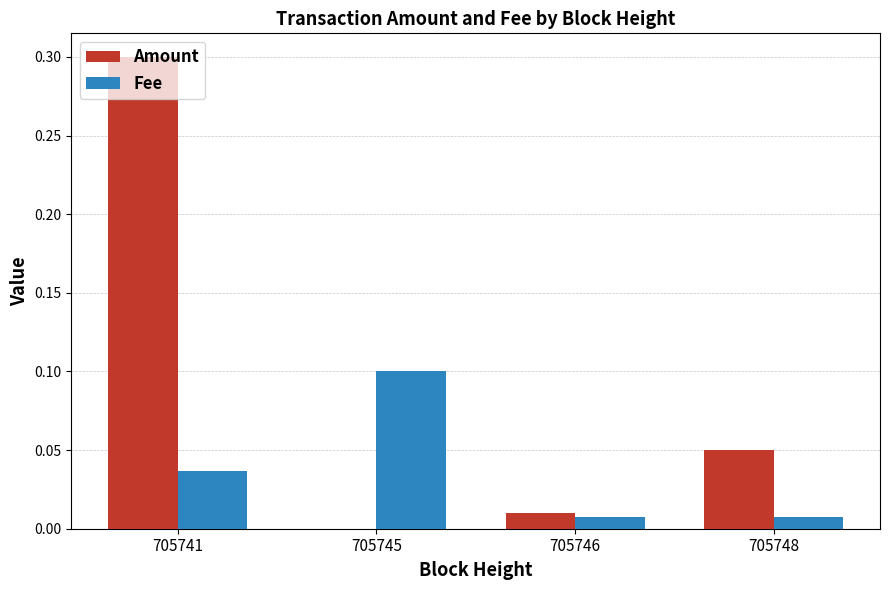

The Fee series shows 0.2 at 705745. True or false?

False